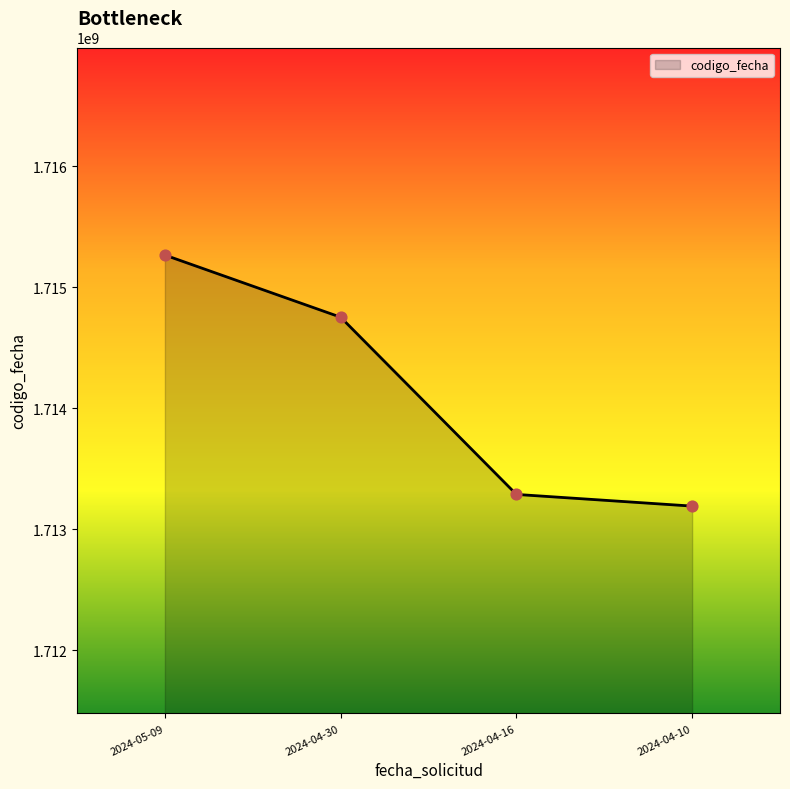

What is the change in value from 2024-05-09 to 2024-04-10?

-2074490